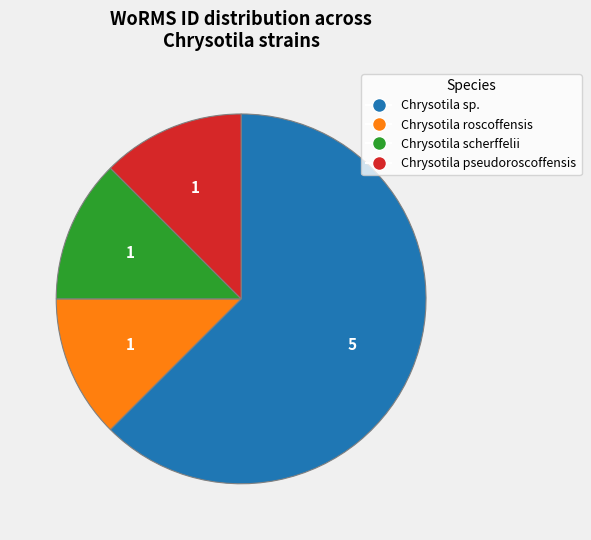

Is there any slice that represents more than half of the pie?

Yes